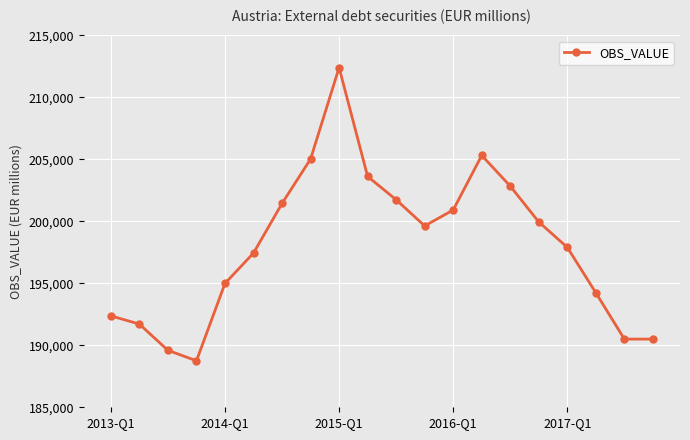

How many lines are shown in the chart?

1